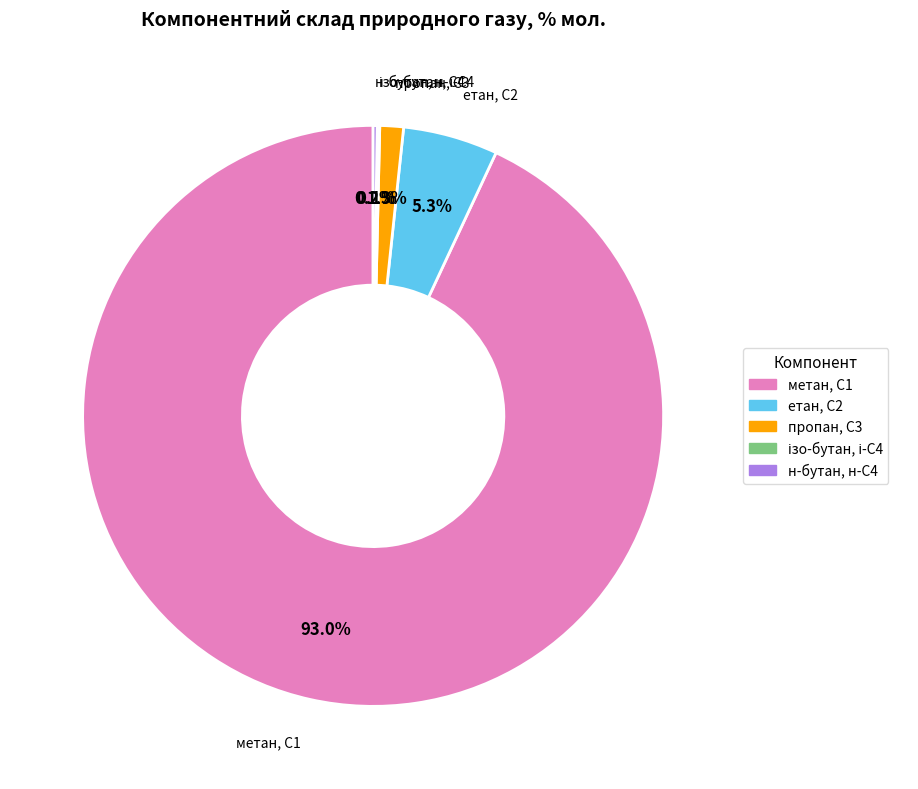

Is the sum of етан, С2 and пропан, С3 greater than half?

No